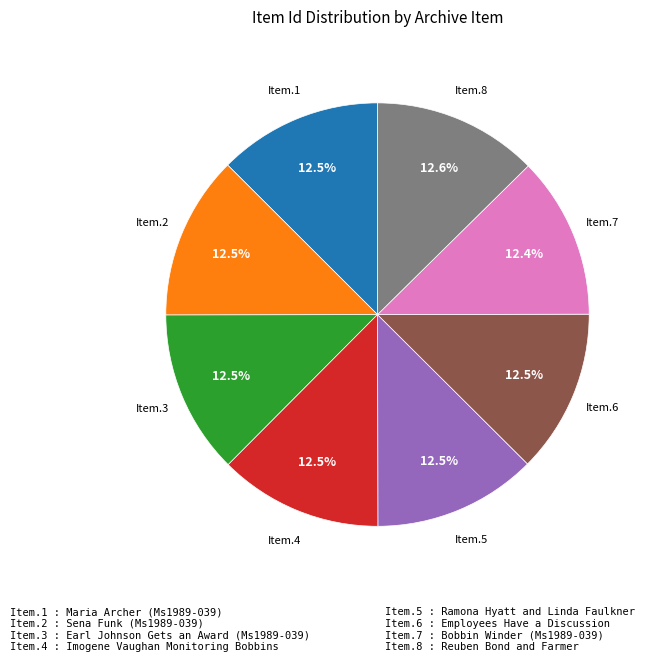

Is there a majority slice in this chart?

No